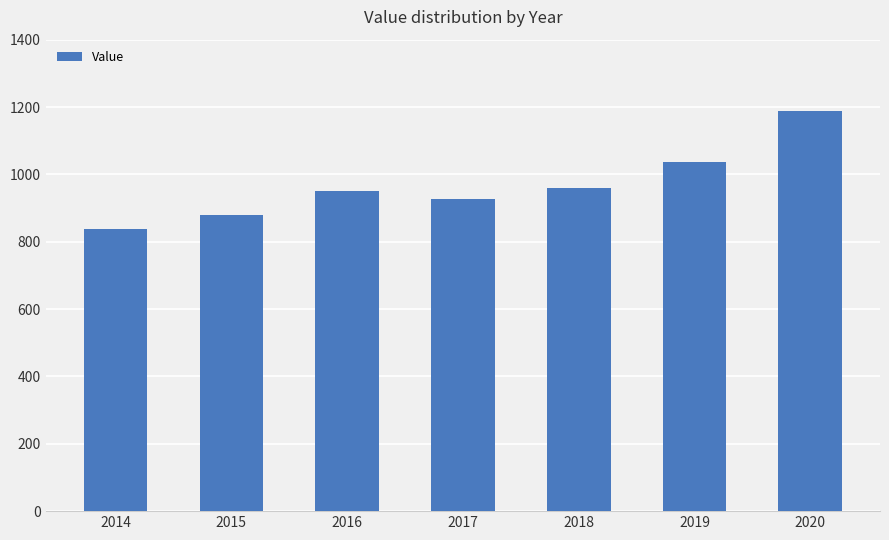

What is the minimum value shown in the chart?

837